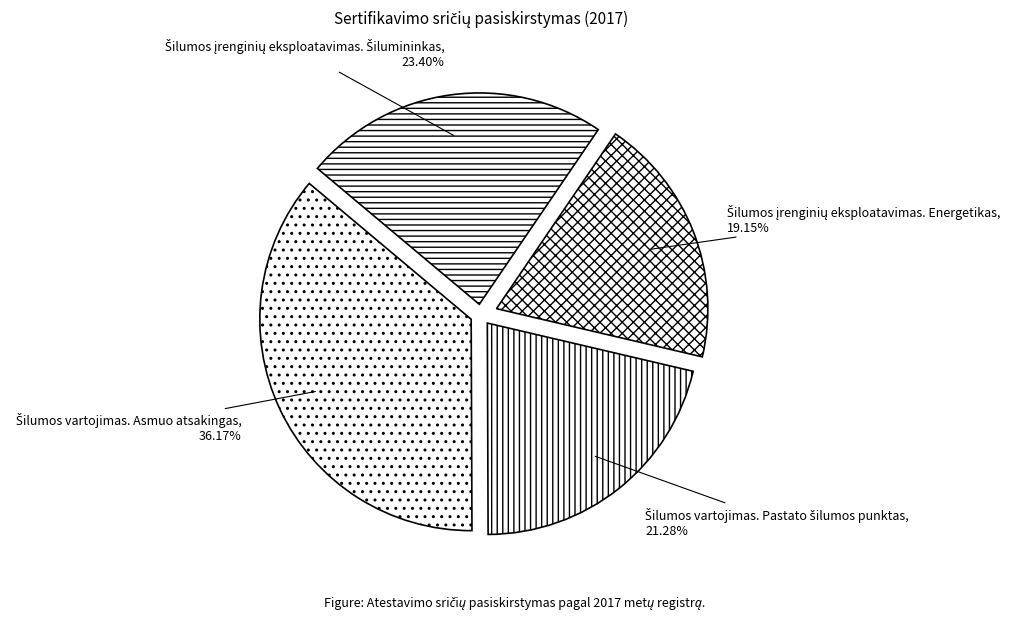

Is there a majority slice in this chart?

No